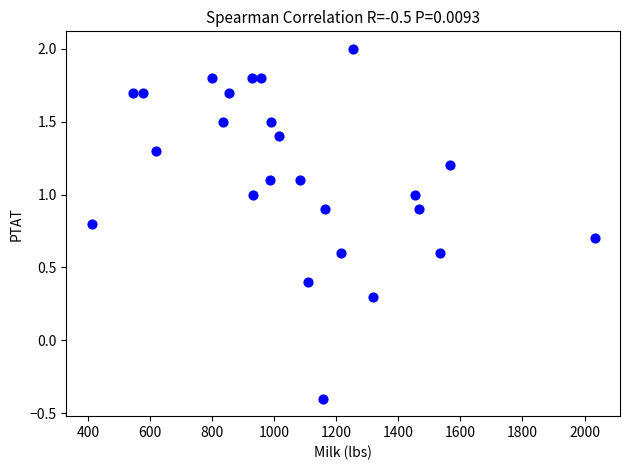

What Y value in the scatter plot is closest to 0?

0.3